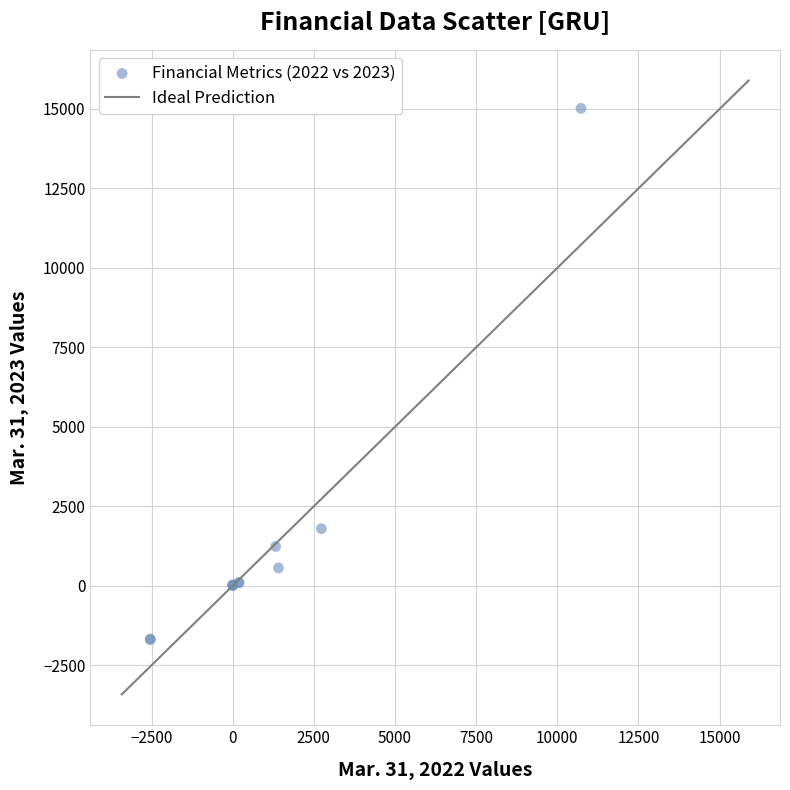

What Y value in the scatter plot is closest to 6659?

1795.0